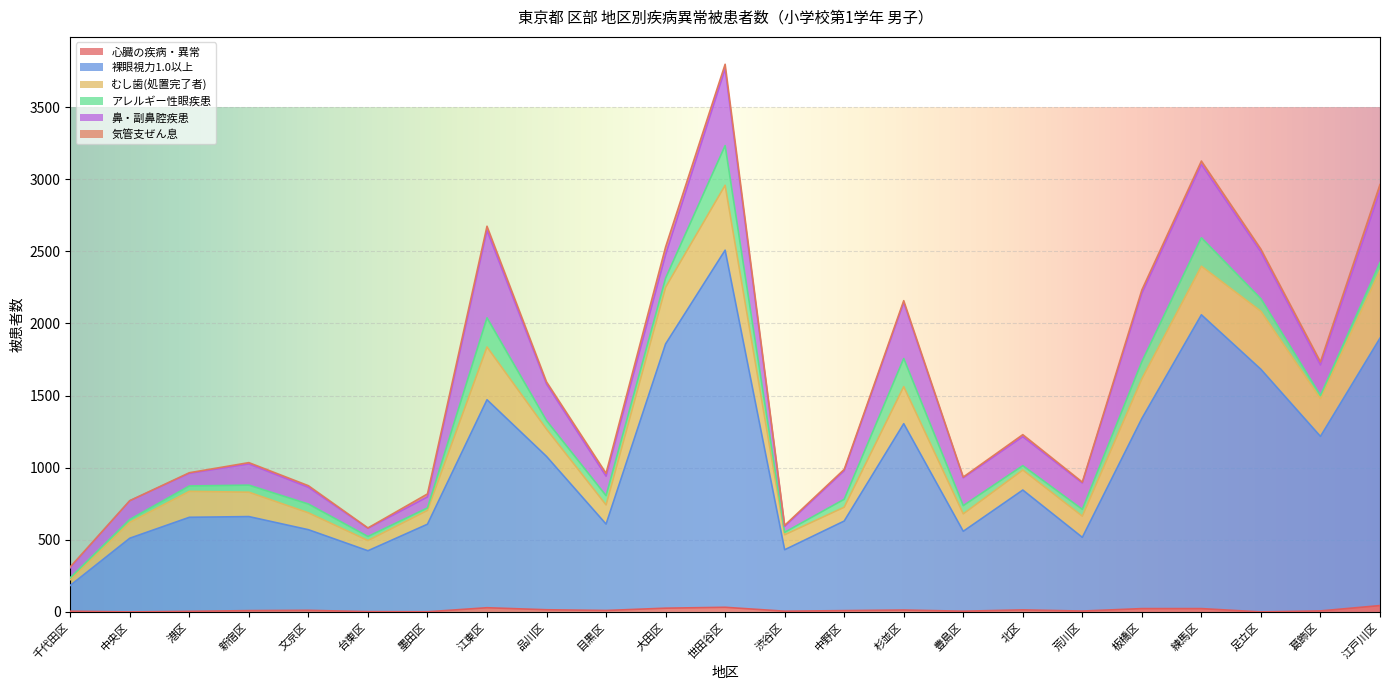

At which label does アレルギー性眼疾患 first exceed 55?

文京区